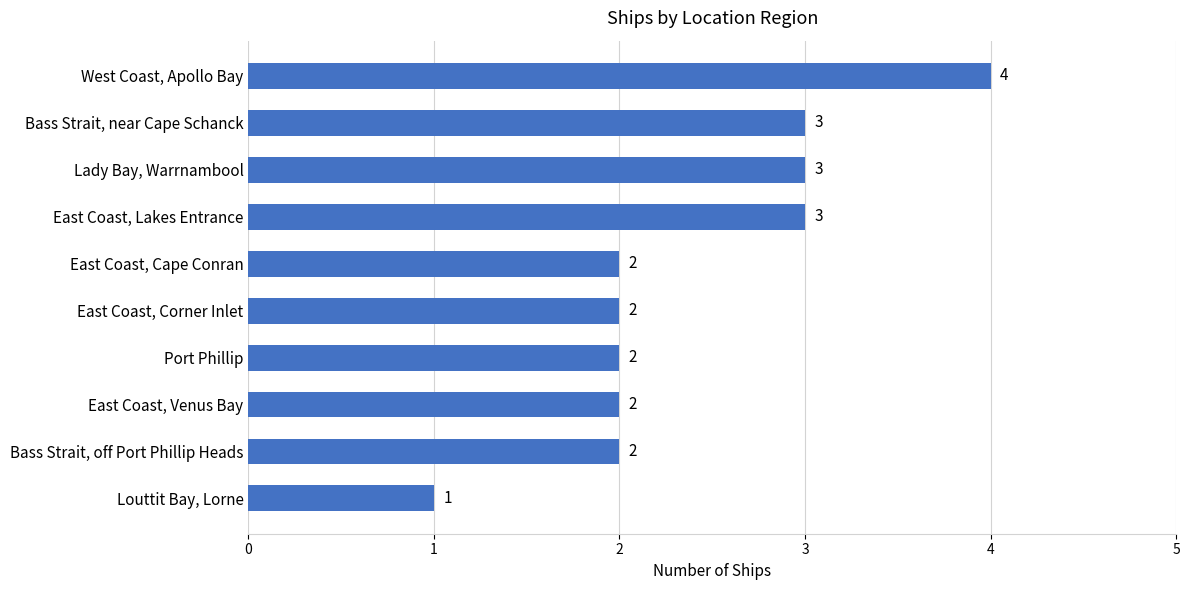

Approximately how many times larger is the value at East Coast, Lakes Entrance compared to Louttit Bay, Lorne?

3.0